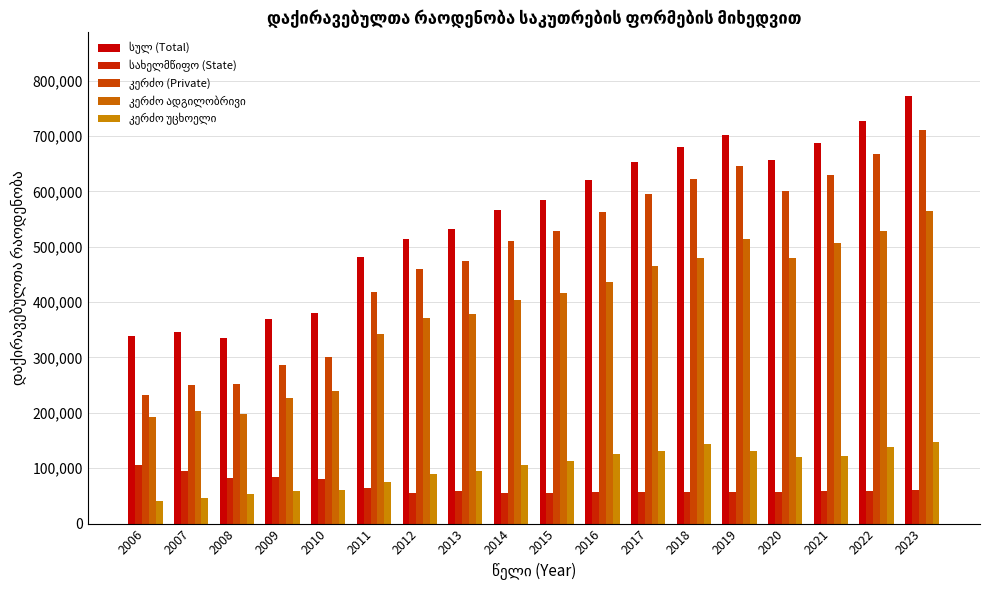

How many groups of bars are there?

18